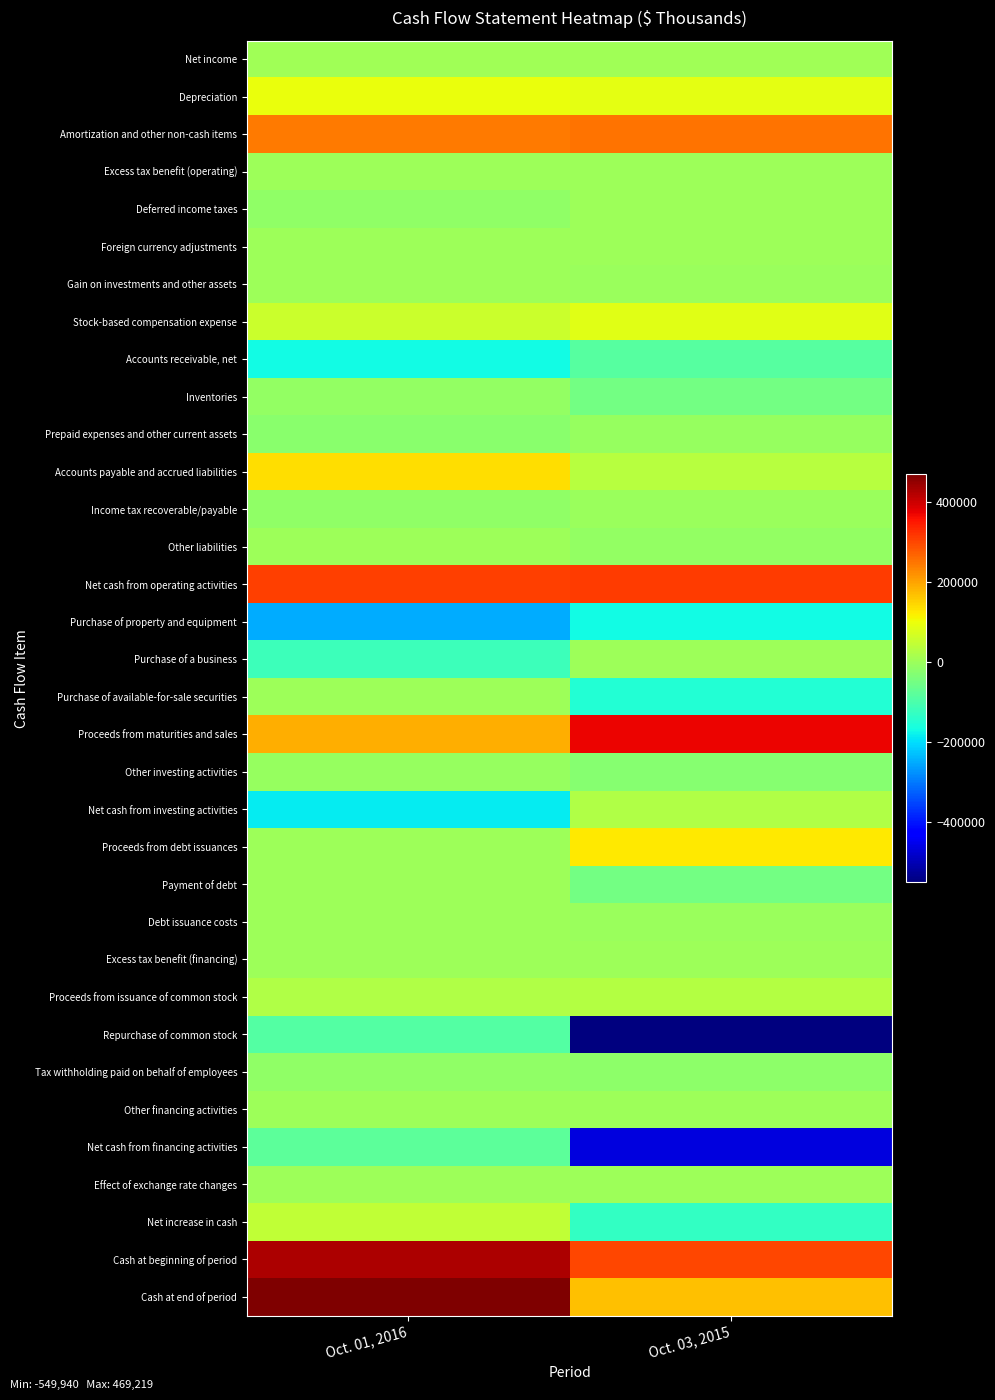

Reading right to left, what are all the values shown in this chart?

Net income: Oct. 03, 2015=6484	Oct. 01, 2016=6172
Depreciation: Oct. 03, 2015=88807	Oct. 01, 2016=97177
Amortization and other non-cash items: Oct. 03, 2015=250940	Oct. 01, 2016=243397
Excess tax benefit (operating): Oct. 03, 2015=0	Oct. 01, 2016=-56
Deferred income taxes: Oct. 03, 2015=2388	Oct. 01, 2016=-13310
Foreign currency adjustments: Oct. 03, 2015=427	Oct. 01, 2016=1128
Gain on investments and other assets: Oct. 03, 2015=-3132	Oct. 01, 2016=-165
Stock-based compensation expense: Oct. 03, 2015=83900	Oct. 01, 2016=56636
Accounts receivable, net: Oct. 03, 2015=-84496	Oct. 01, 2016=-170920
Inventories: Oct. 03, 2015=-51803	Oct. 01, 2016=-11689
Prepaid expenses and other current assets: Oct. 03, 2015=-5469	Oct. 01, 2016=-23617
Accounts payable and accrued liabilities: Oct. 03, 2015=31599	Oct. 01, 2016=136832
Income tax recoverable/payable: Oct. 03, 2015=-585	Oct. 01, 2016=-13205
Other liabilities: Oct. 03, 2015=-8833	Oct. 01, 2016=1007
Net cash from operating activities: Oct. 03, 2015=310227	Oct. 01, 2016=309387
Purchase of property and equipment: Oct. 03, 2015=-169686	Oct. 01, 2016=-250419
Purchase of a business: Oct. 03, 2015=0	Oct. 01, 2016=-118173
Purchase of available-for-sale securities: Oct. 03, 2015=-150104	Oct. 01, 2016=-469
Proceeds from maturities and sales: Oct. 03, 2015=370067	Oct. 01, 2016=186793
Other investing activities: Oct. 03, 2015=-24745	Oct. 01, 2016=-4710
Net cash from investing activities: Oct. 03, 2015=25532	Oct. 01, 2016=-186978
Proceeds from debt issuances: Oct. 03, 2015=125000	Oct. 01, 2016=0
Payment of debt: Oct. 03, 2015=-50000	Oct. 01, 2016=0
Debt issuance costs: Oct. 03, 2015=-1339	Oct. 01, 2016=0
Excess tax benefit (financing): Oct. 03, 2015=0	Oct. 01, 2016=56
Proceeds from issuance of common stock: Oct. 03, 2015=29708	Oct. 01, 2016=27077
Repurchase of common stock: Oct. 03, 2015=-549940	Oct. 01, 2016=-91400
Tax withholding paid on behalf of employees: Oct. 03, 2015=-19430	Oct. 01, 2016=-14763
Other financing activities: Oct. 03, 2015=83	Oct. 01, 2016=-3
Net cash from financing activities: Oct. 03, 2015=-465918	Oct. 01, 2016=-79033
Effect of exchange rate changes: Oct. 03, 2015=-58	Oct. 01, 2016=-38
Net increase in cash: Oct. 03, 2015=-130217	Oct. 01, 2016=43338
Cash at beginning of period: Oct. 03, 2015=299814	Oct. 01, 2016=425881
Cash at end of period: Oct. 03, 2015=169597	Oct. 01, 2016=469219